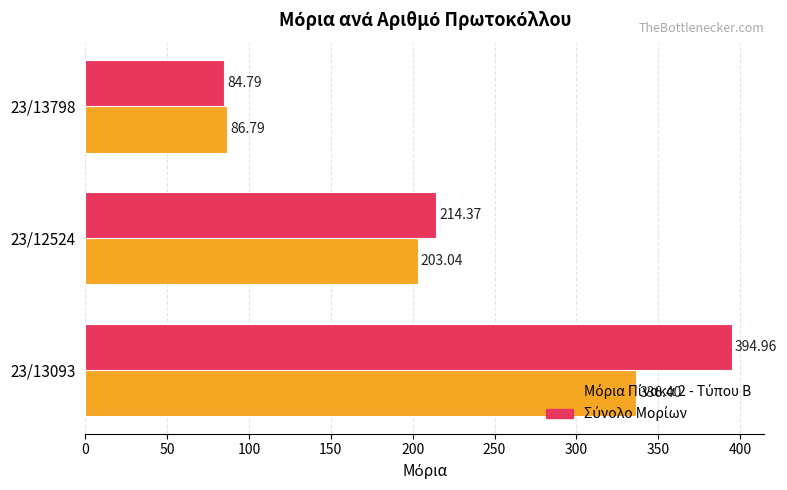

What is the spread (max minus min) of values at 23/12524?

11.3